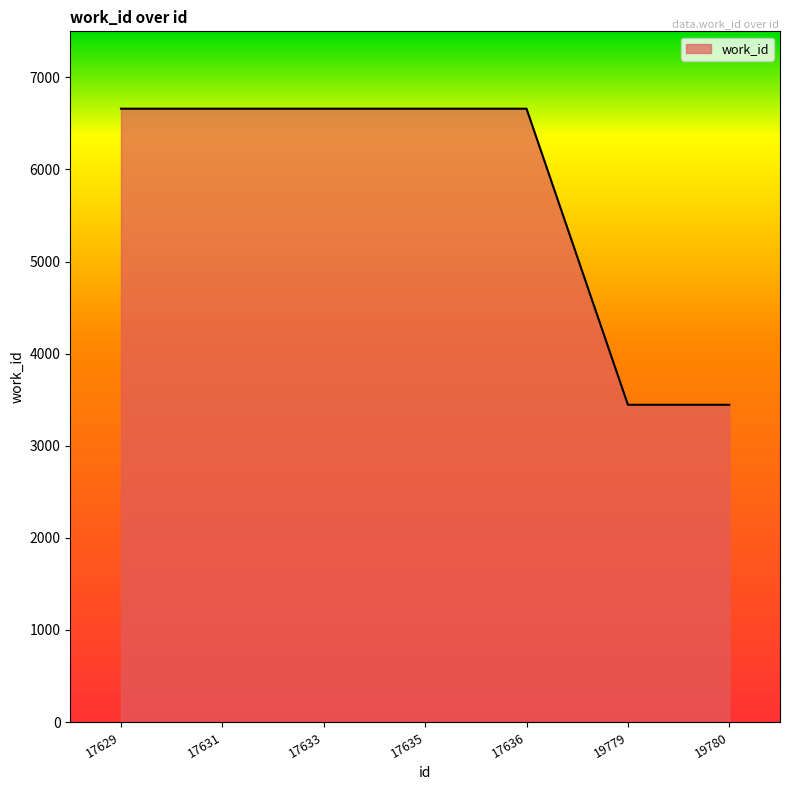

Count the number of categories in the chart.

7